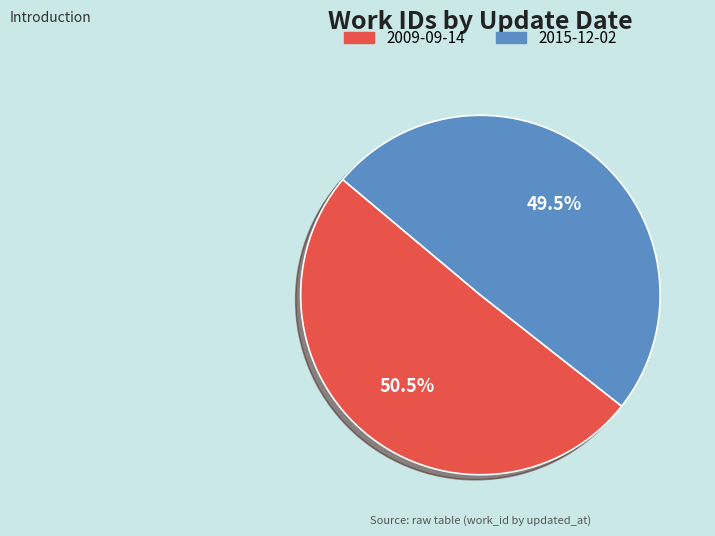

What is the ratio of the value at 2015-12-02 to the value at 2009-09-14?

1.0